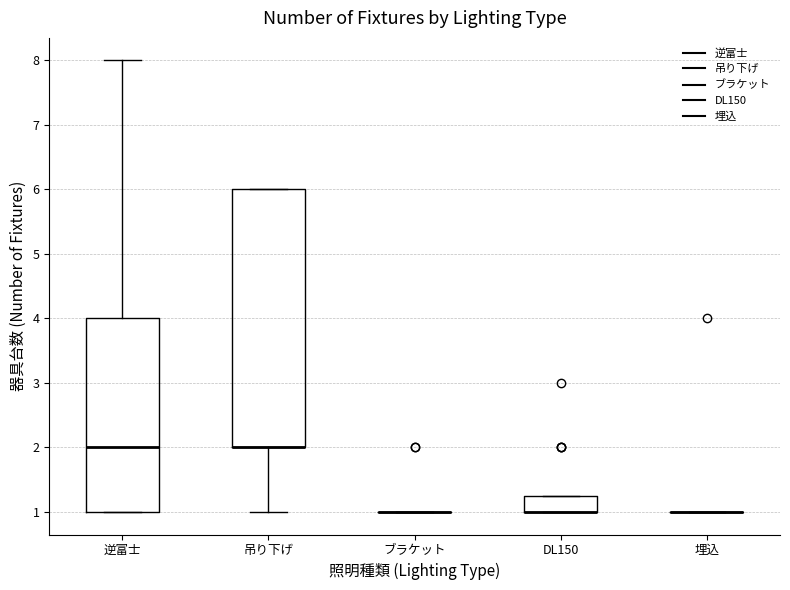

Reading left to right, read every box against the y-axis: the position of its median line, the range the box covers, and the ends of its whiskers. The values are not printed on the chart, so give them approximately, as read against the axis.

逆富士: median 2.0, box 1.0 to 4.0, whiskers 1.0 to 8.0
吊り下げ: median 2.0 (drawn on the box's lower edge), box 2.0 to 6.0, whiskers 1.0 to 6.0
ブラケット: box collapsed to a line at 1.0, whiskers 1.0 to 1.0
DL150: median 1.0 (drawn on the box's lower edge), box 1.0 to 1.3, whiskers 1.0 to 1.3
埋込: box collapsed to a line at 1.0, whiskers 1.0 to 1.0